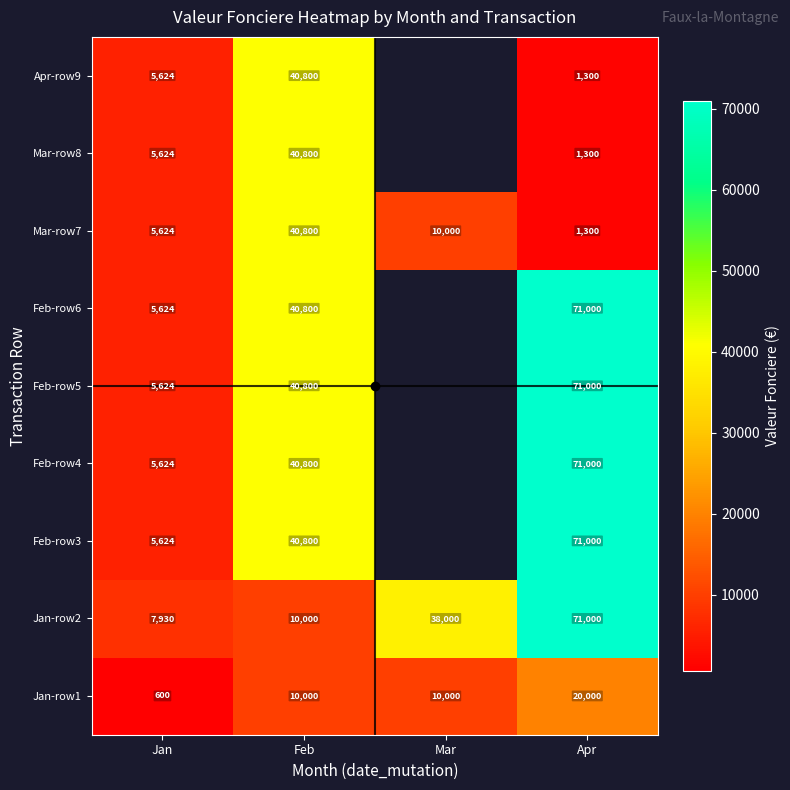

Between Mar and Apr, which is larger?

Apr